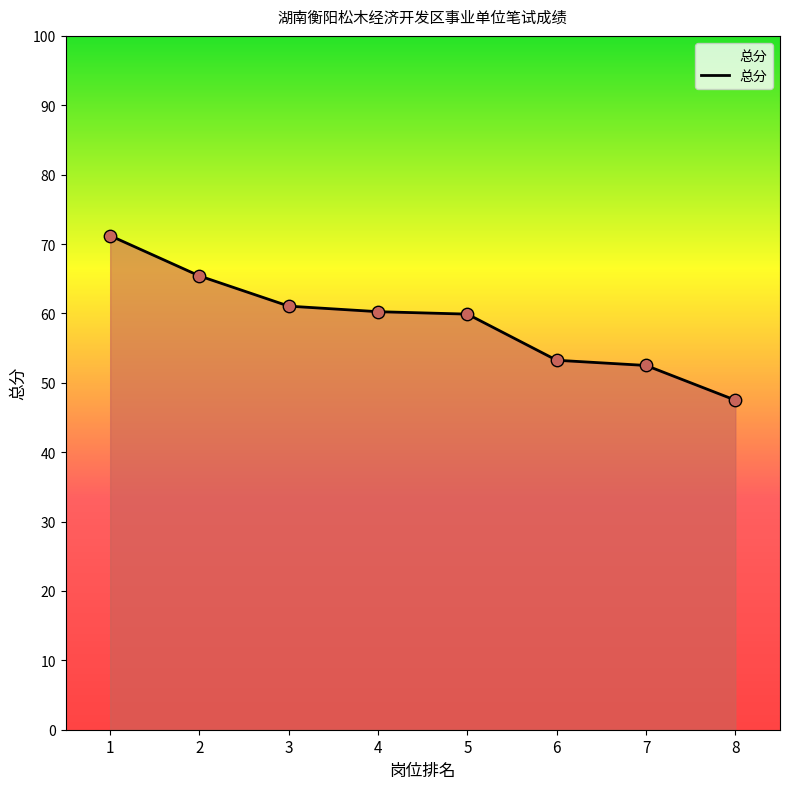

What is the change in value from 2 to 7?

-12.9